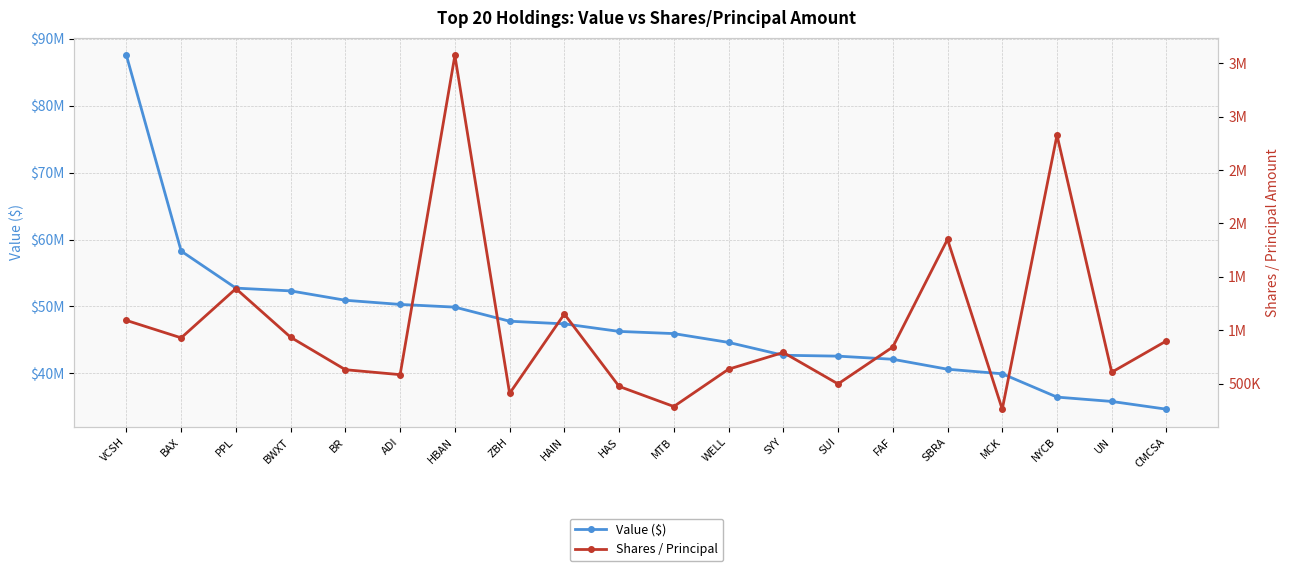

What is the difference between the maximum and second lowest values in the Shares / Principal series?

3288830